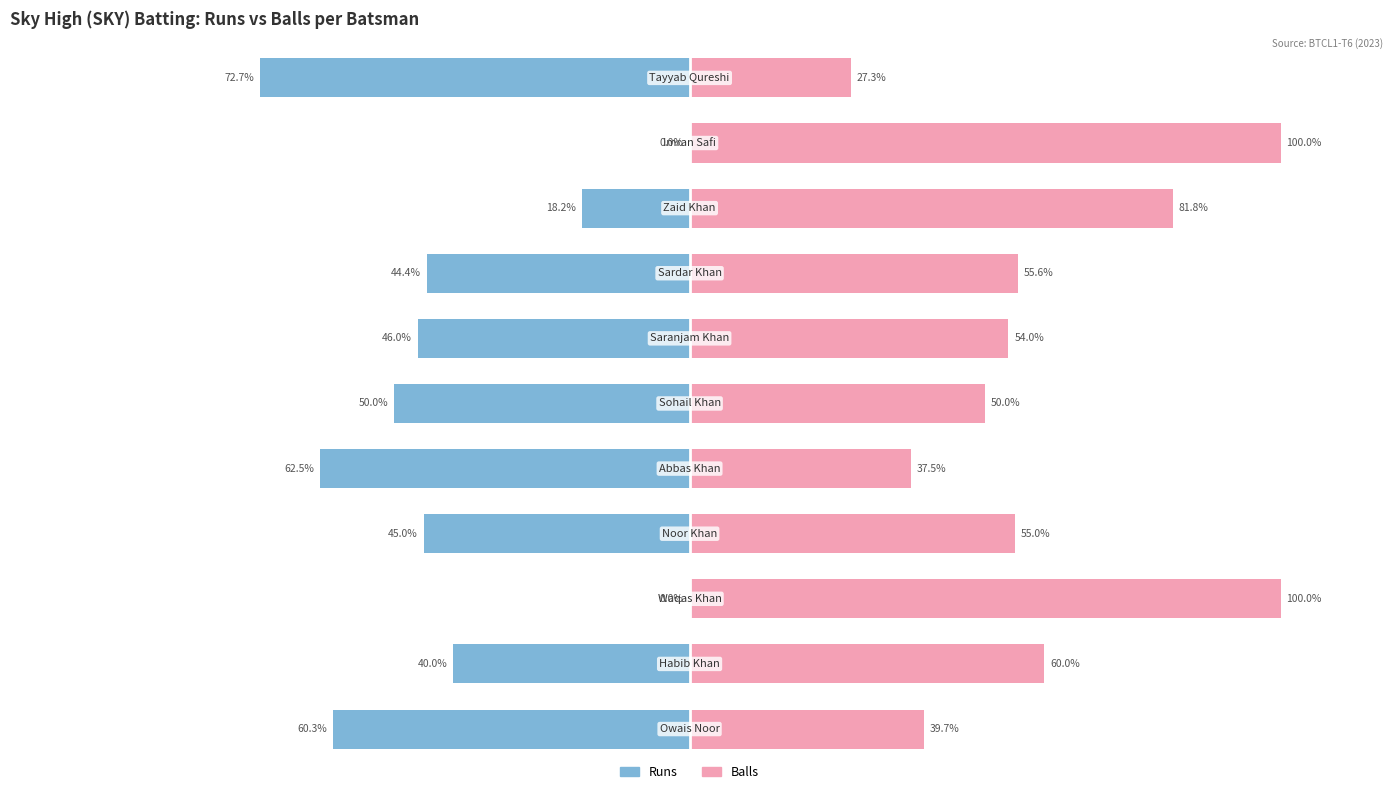

Between 4 and 1, which is larger?

1